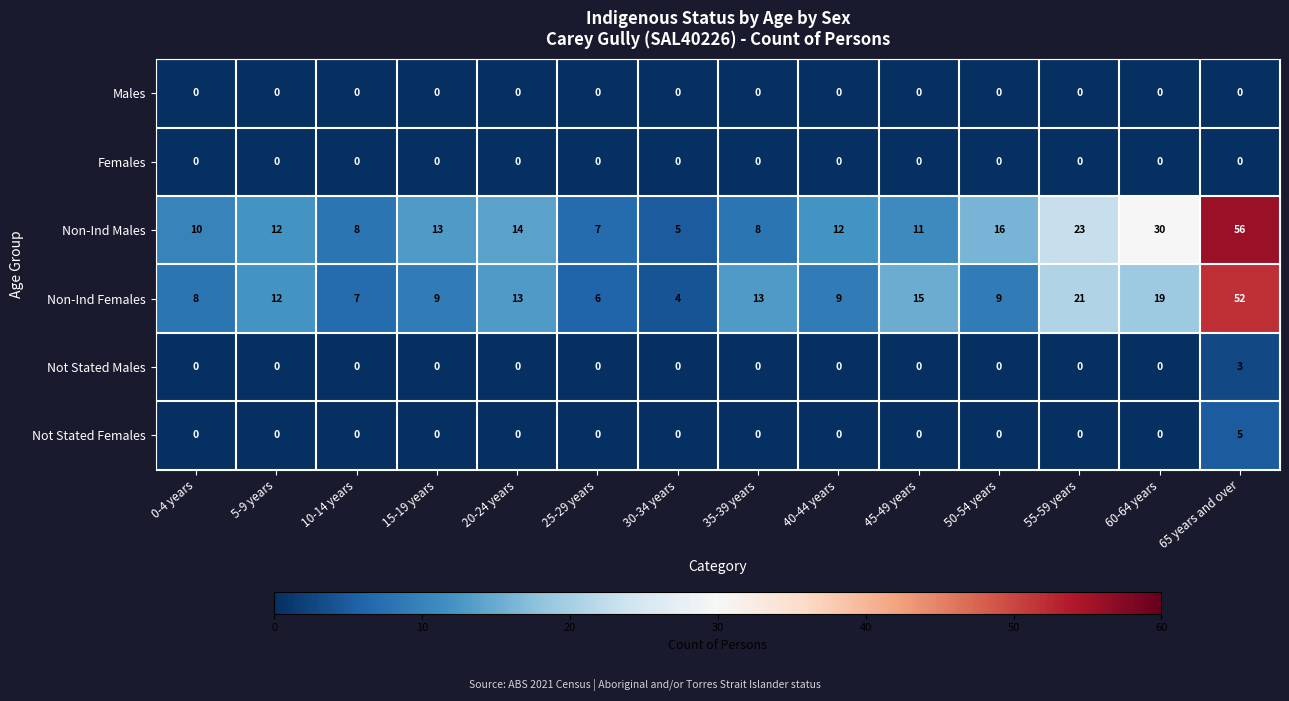

Which series has the largest range (max minus min)?

Non-Ind Males